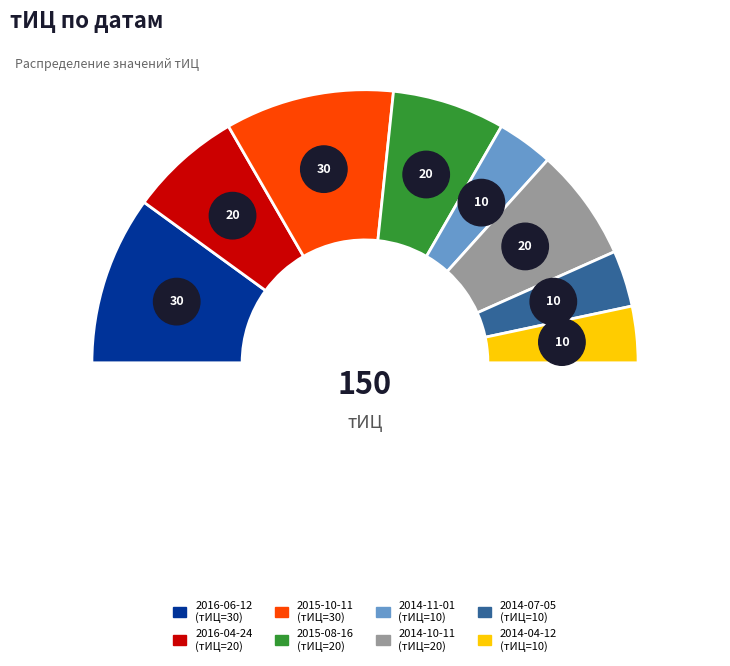

Which category has the biggest portion of the pie?

2016-06-12